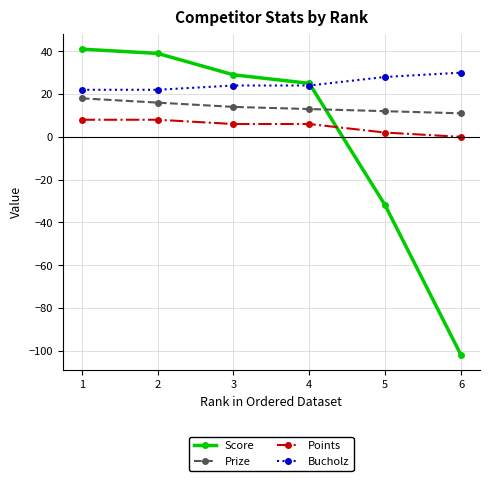

Reading left to right, transcribe all the data shown in this chart.

Score: 41	39	29	25	-32	-102
Prize: 18	16	14	13	12	11
Points: 8	8	6	6	2	0
Bucholz: 22	22	24	24	28	30